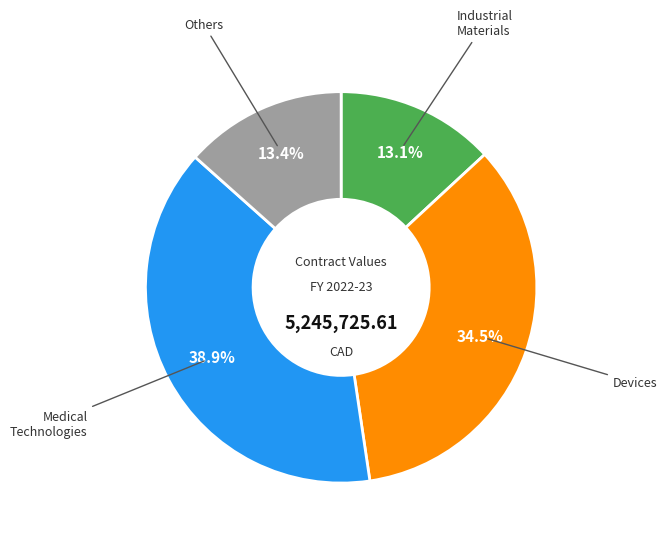

Is there a majority slice in this chart?

No